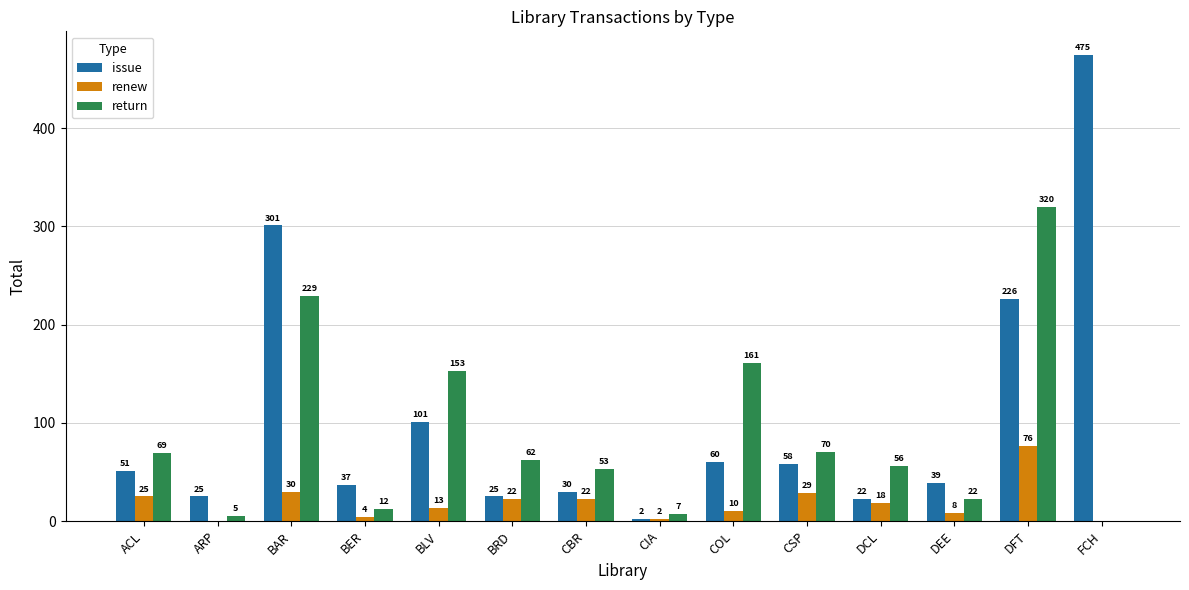

What is the sum of all return values?

1219